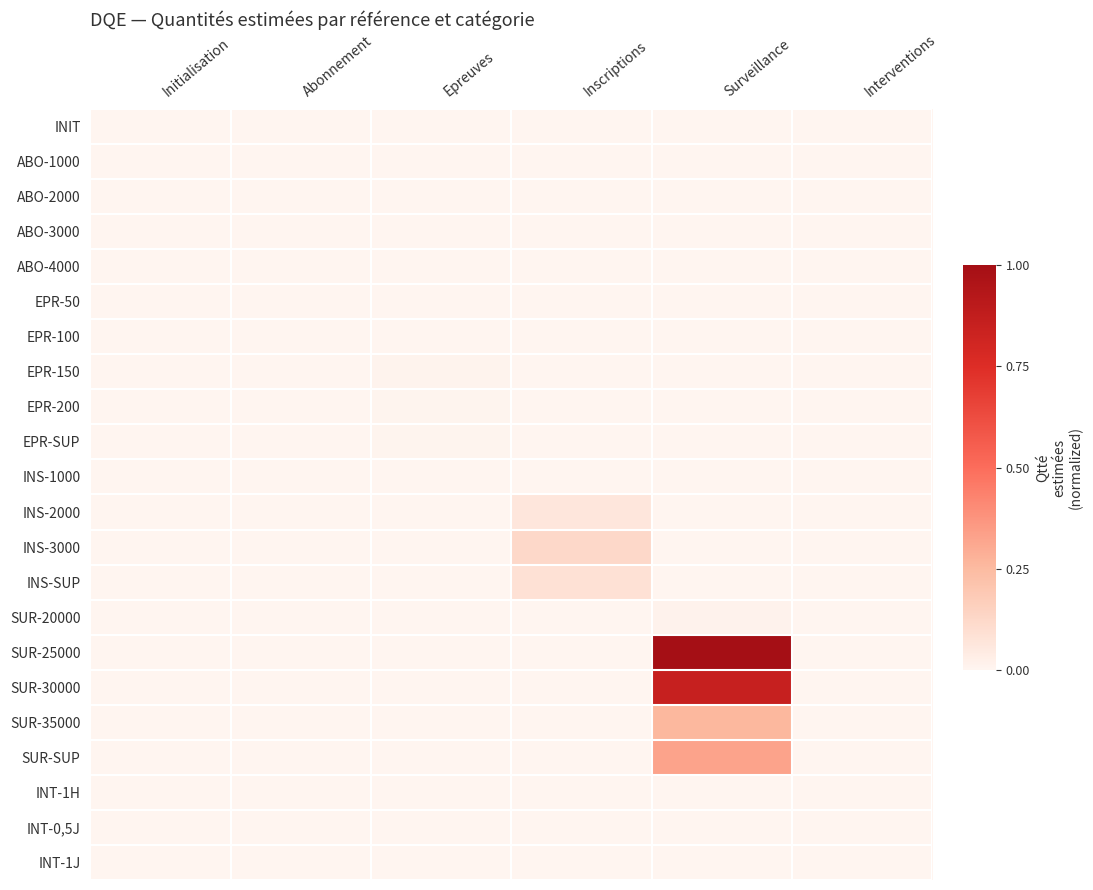

Which label corresponds to the largest value in the chart?

Surveillance